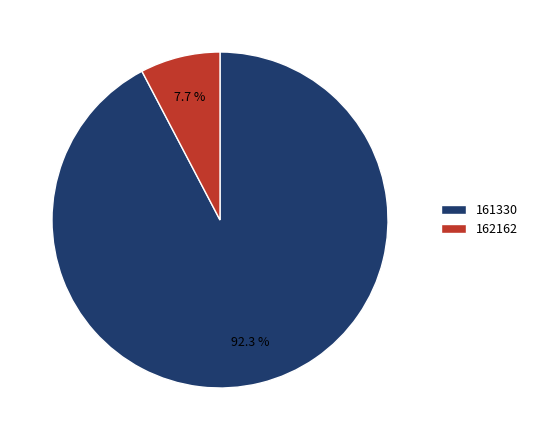

To the nearest percent, what portion does 161330 represent?

92%